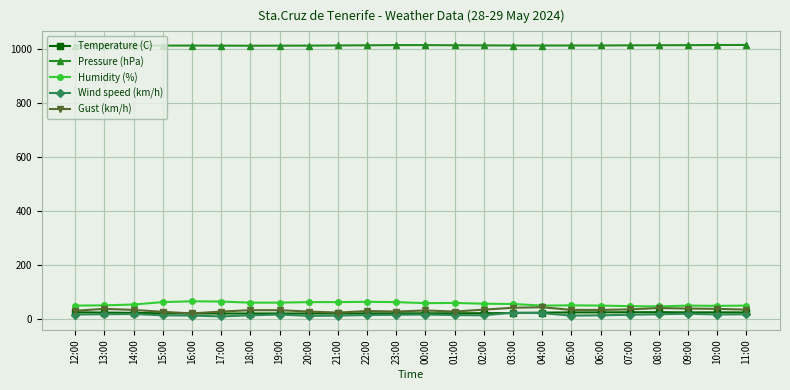

What is the sum of the Humidity (%) values at 12:00 and 10:00?

97.0